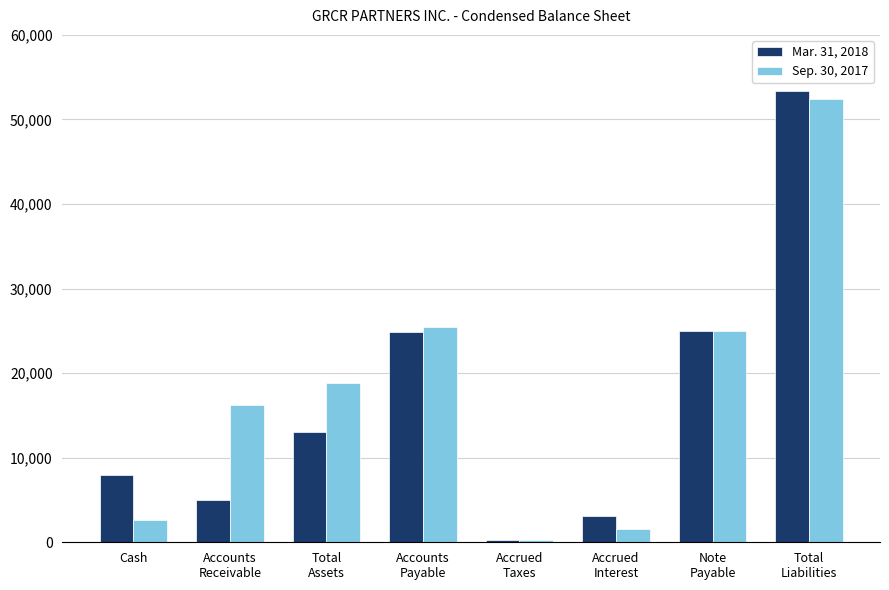

What is the sum of the Sep. 30, 2017 values at Note
Payable and Accrued
Interest?

26627